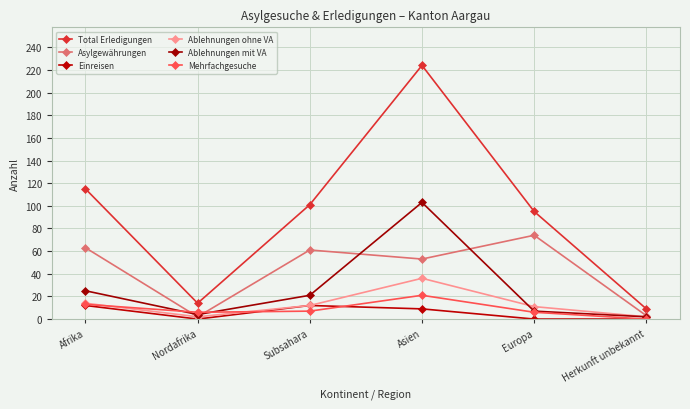

How many lines are shown in the chart?

6